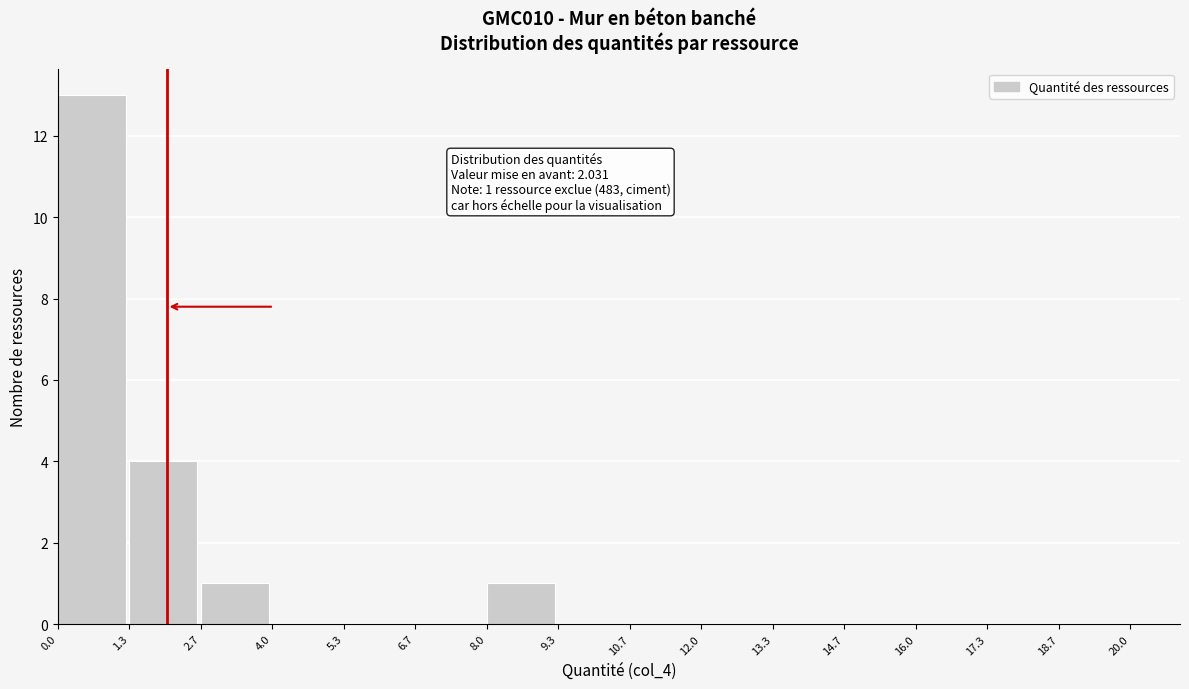

Which range on the x-axis has the tallest bar?

0.0 to 1.3